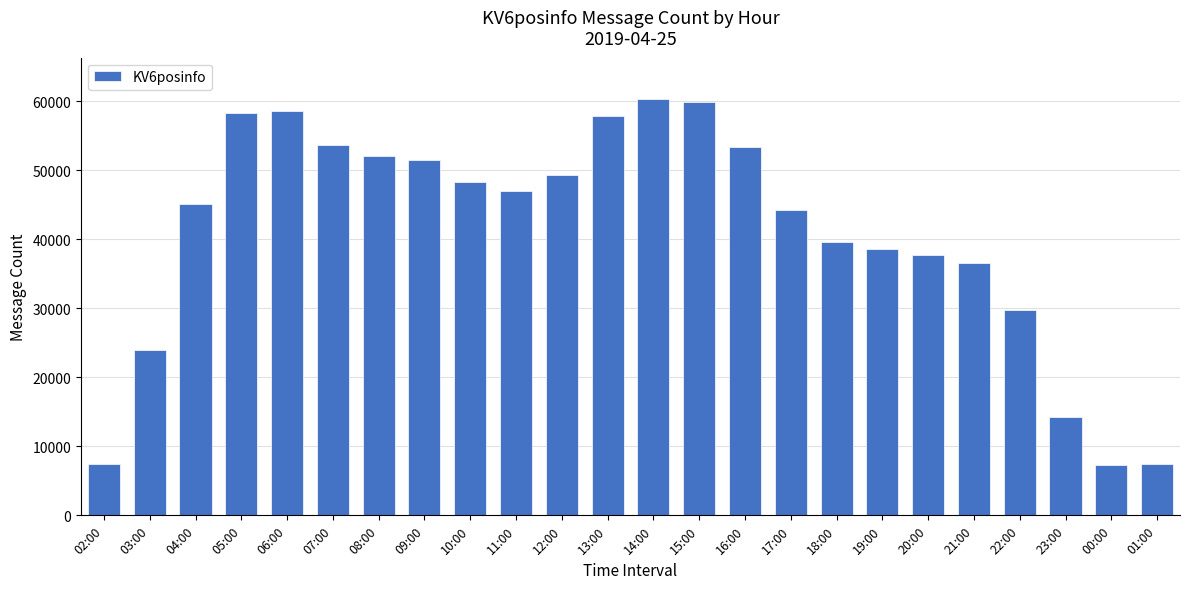

At which label is the value closest to 33775?

21:00